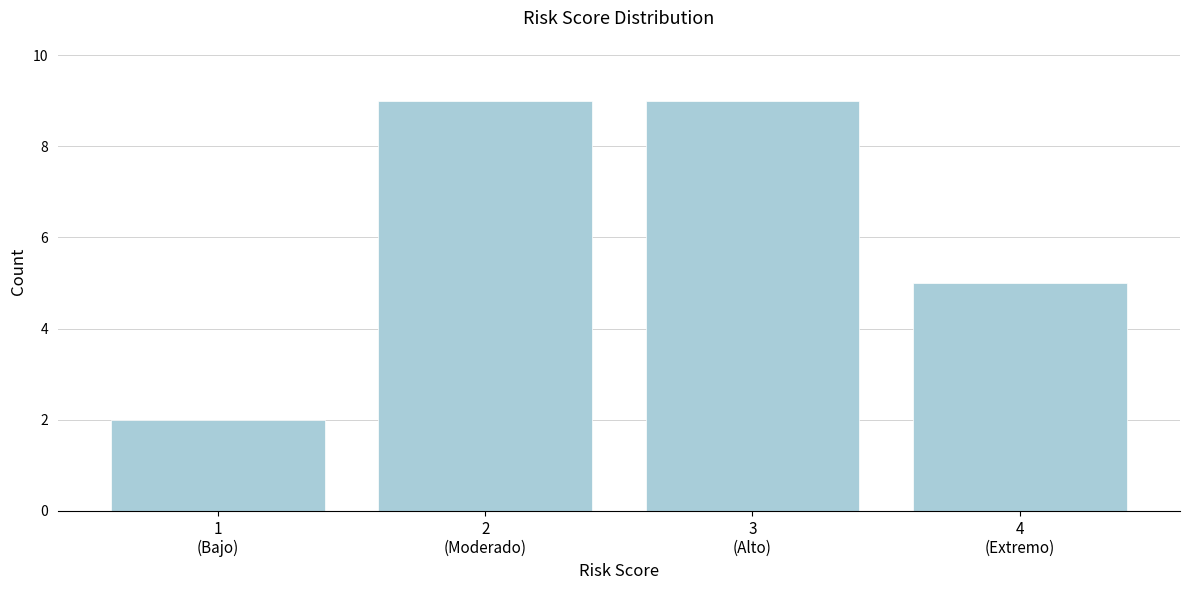

Reading left to right, transcribe all the data shown in this chart.

2	9	9	5